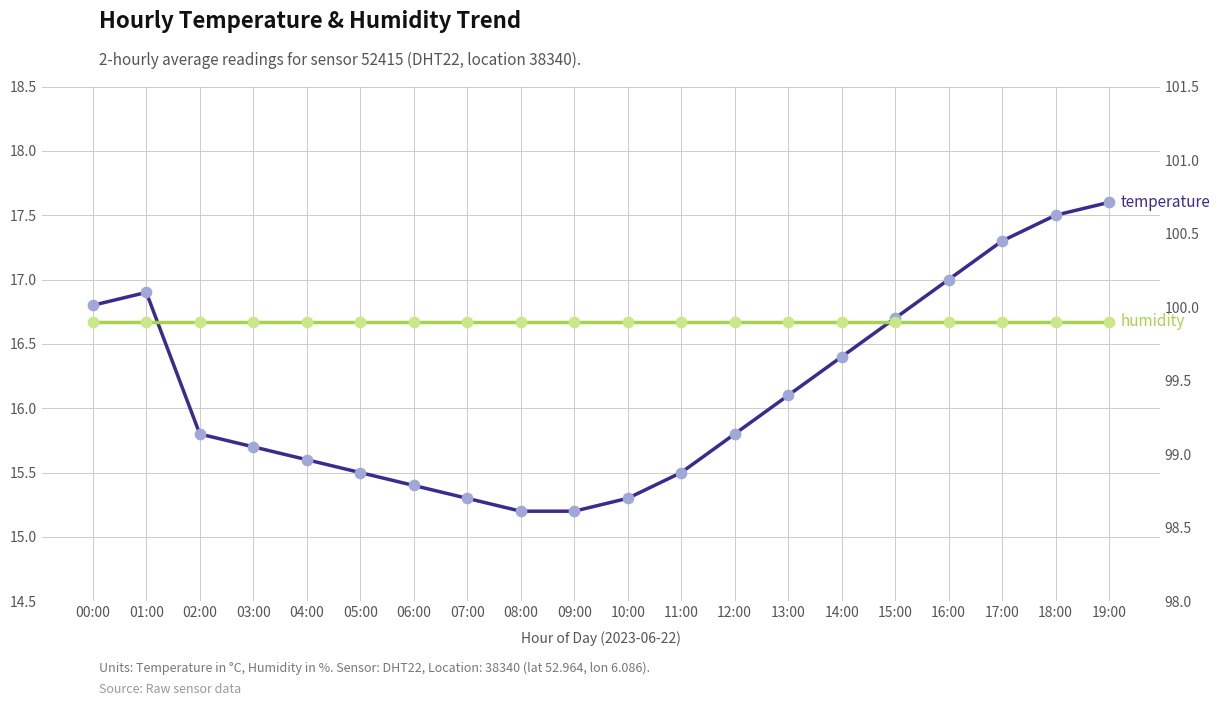

Which series contains the highest Y value?

humidity